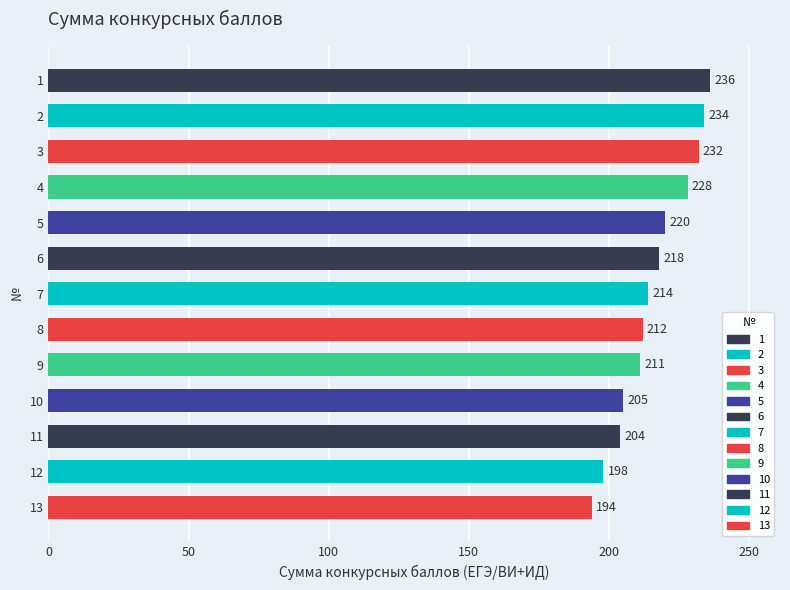

Which label corresponds to the largest value in the chart?

1